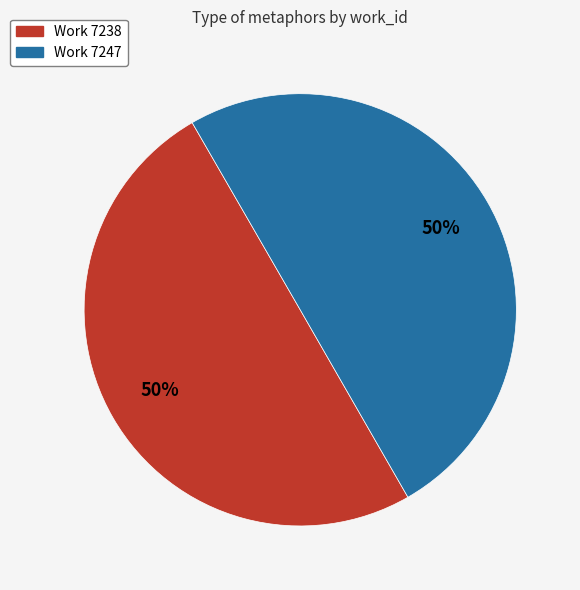

Is it true that Work 7247 is 38% of the pie?

False